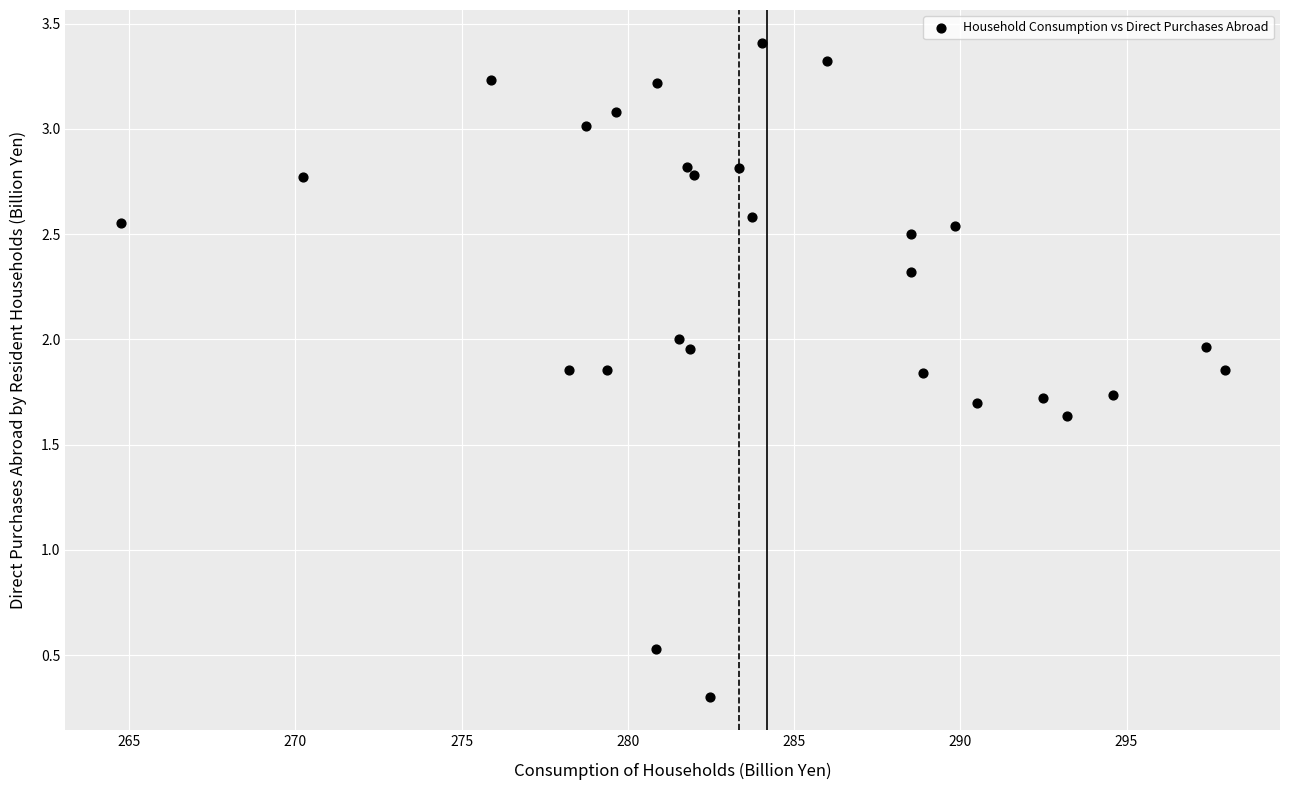

What Y value in the scatter plot is closest to 1?

0.5